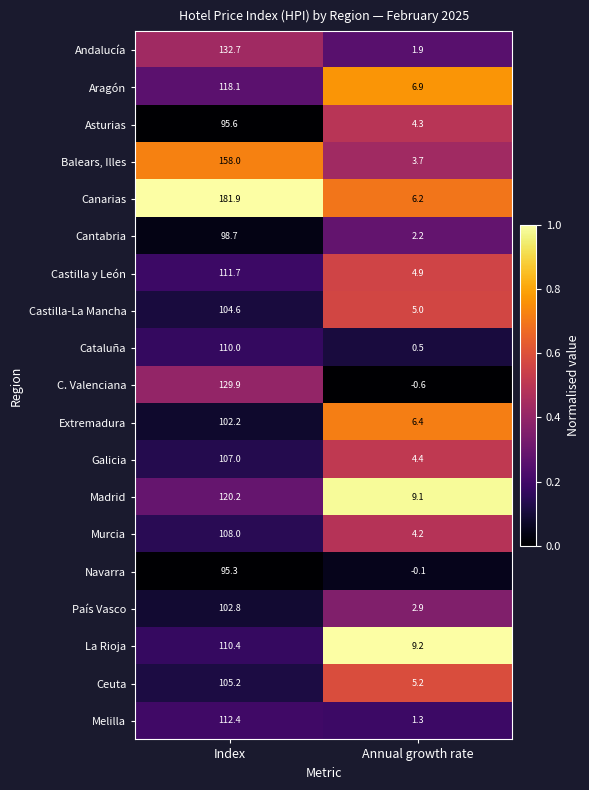

Which series changed the most between Index and Annual growth rate?

Canarias